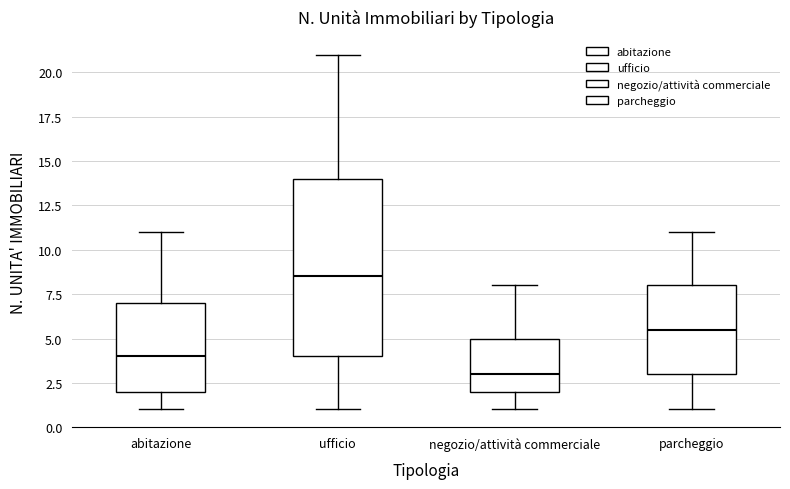

Which box's median line is the highest?

ufficio